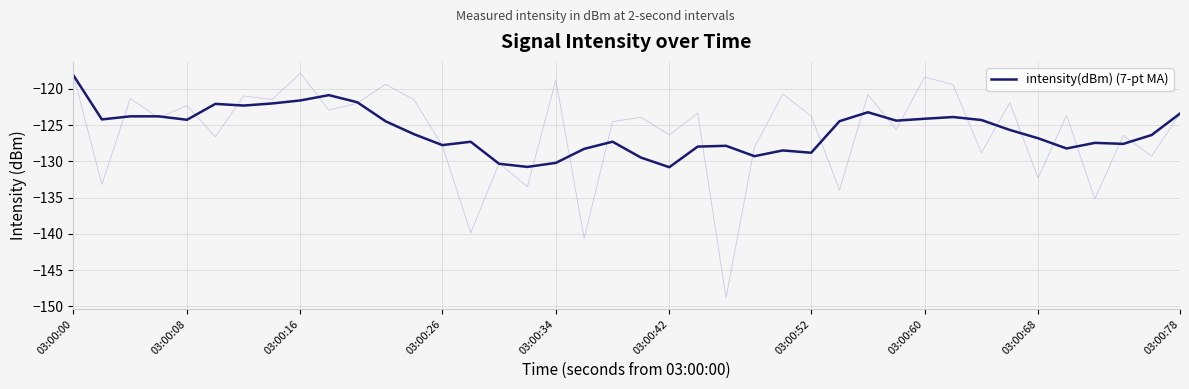

How many values exceed -125?

19